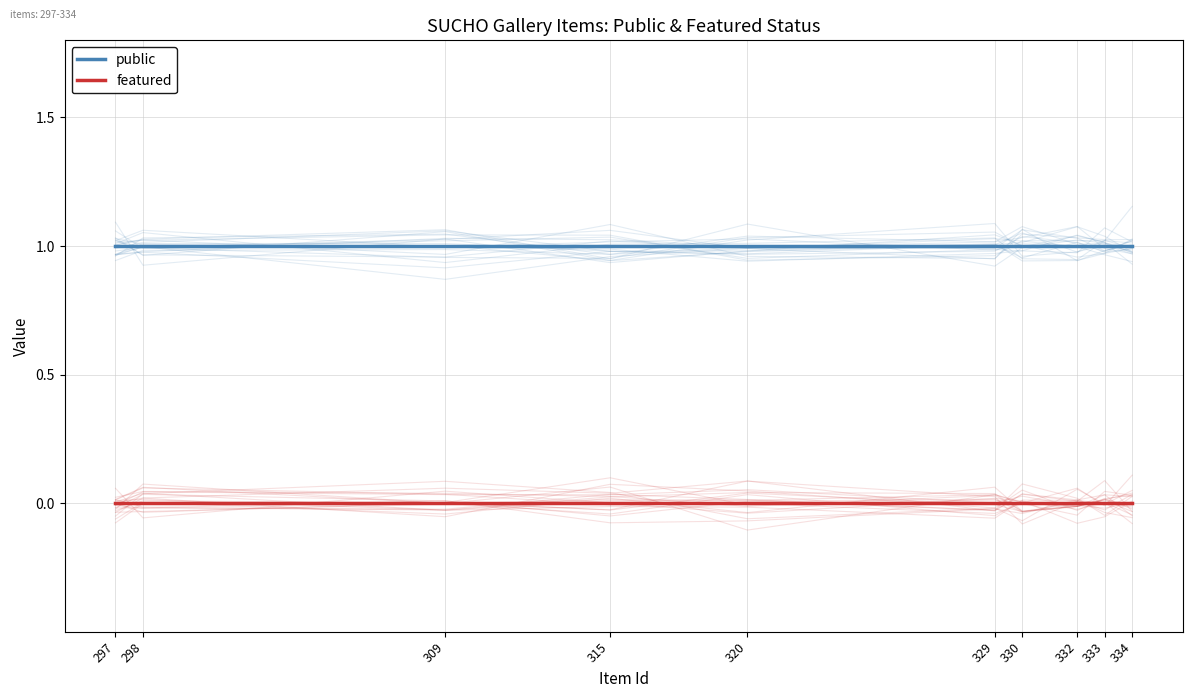

Reading left to right, list all the values displayed in this chart.

public: 297=1	298=1	309=1	315=1	320=1	329=1	330=1	332=1	333=1	334=1
featured: 297=0	298=0	309=0	315=0	320=0	329=0	330=0	332=0	333=0	334=0